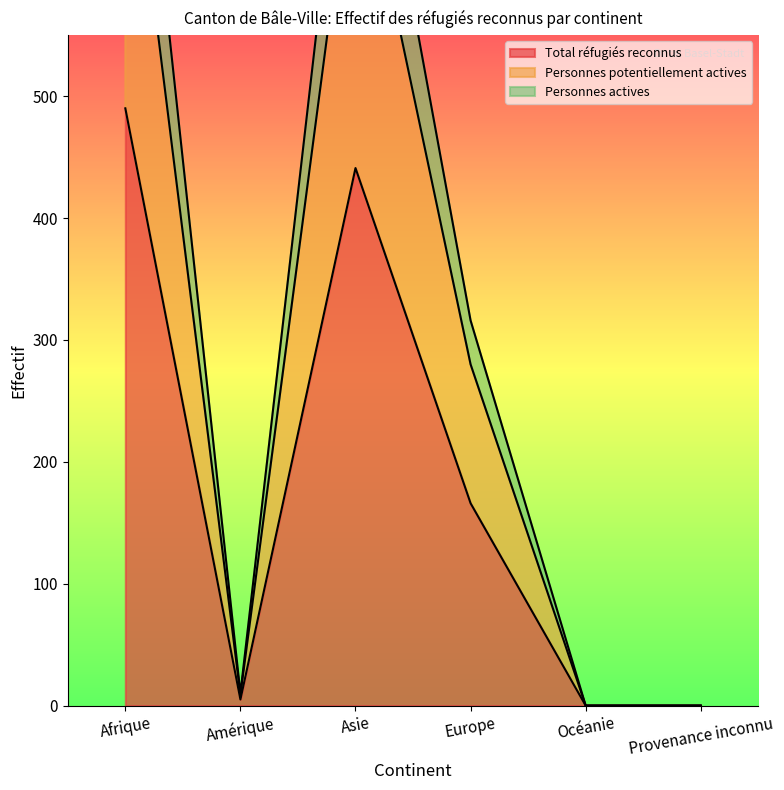

Rank the series by their maximum value, from lowest to highest.

Total réfugiés reconnus, Personnes potentiellement actives, Personnes actives